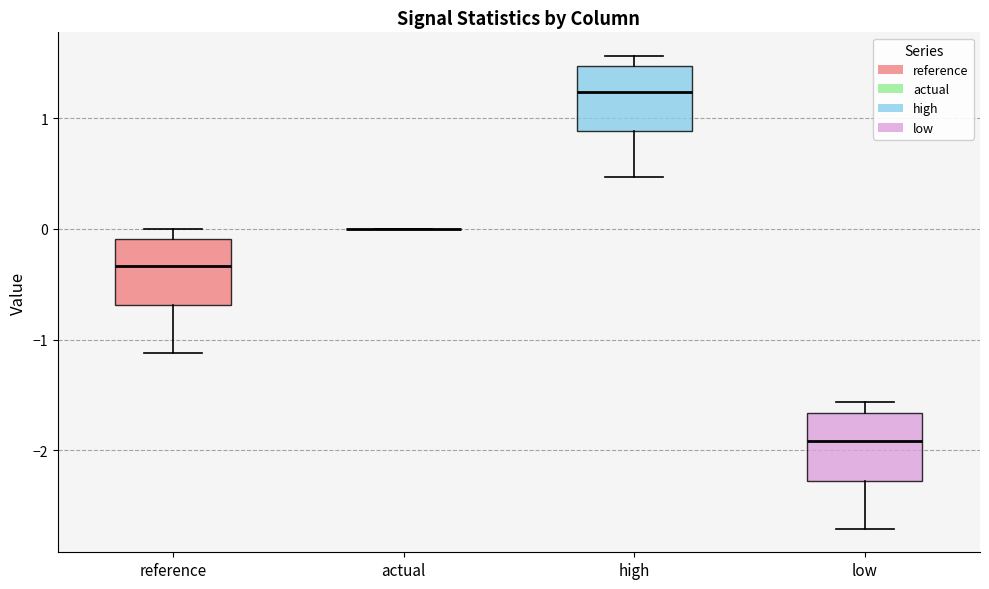

Reading left to right, transcribe this box plot: for each box, give where its median line is, the range the box spans, and where its two whiskers end, as read against the y-axis. The values are not printed on the chart, so give them approximately, as read against the axis.

reference: median -0.3, box -0.7 to -0.1, whiskers -1.1 to 0.0
actual: box collapsed to a line at 0.0, whiskers 0.0 to 0.0
high: median 1.2, box 0.9 to 1.5, whiskers 0.5 to 1.6
low: median -1.9, box -2.3 to -1.7, whiskers -2.7 to -1.6